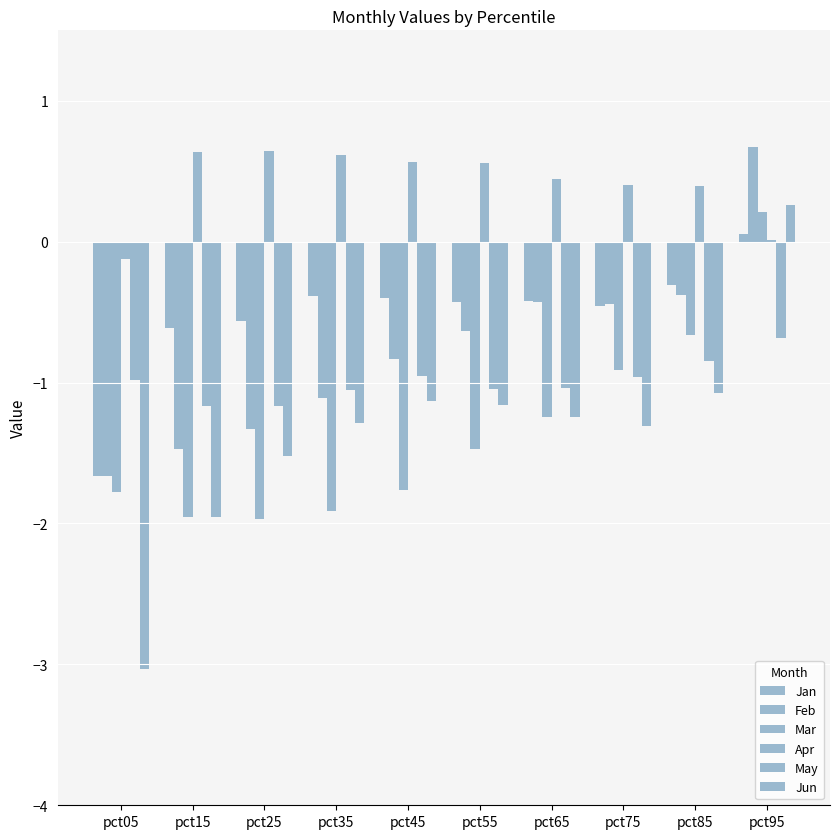

Reading right to left, extract all data points from this chart.

Jan: 0.1	-0.3	-0.5	-0.4	-0.4	-0.4	-0.4	-0.6	-0.6	-1.7
Feb: 0.7	-0.4	-0.4	-0.4	-0.6	-0.8	-1.1	-1.3	-1.5	-1.7
Mar: 0.2	-0.7	-0.9	-1.2	-1.5	-1.8	-1.9	-2.0	-2.0	-1.8
Apr: 0.0	0.4	0.4	0.4	0.6	0.6	0.6	0.6	0.6	-0.1
May: -0.7	-0.8	-1.0	-1.0	-1.0	-1.0	-1.1	-1.2	-1.2	-1.0
Jun: 0.3	-1.1	-1.3	-1.2	-1.2	-1.1	-1.3	-1.5	-2.0	-3.0